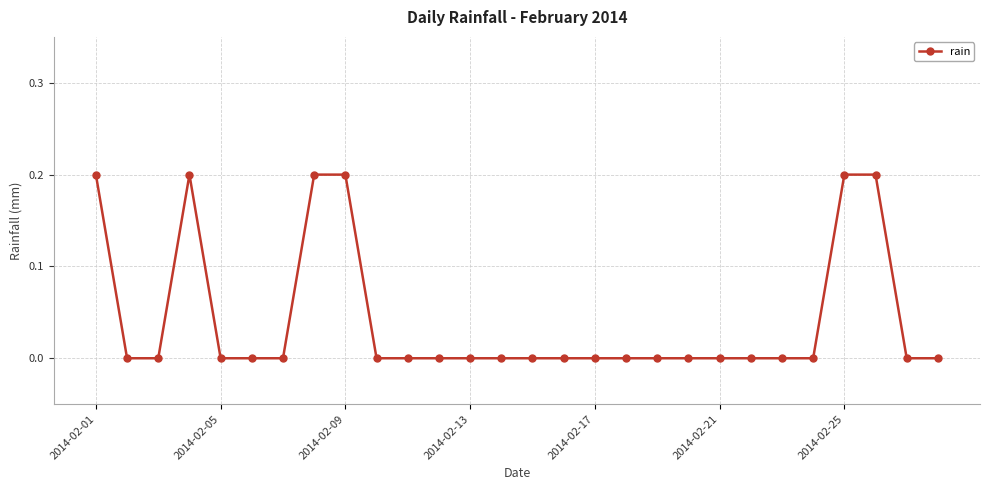

What is the sum of all values?

1.2